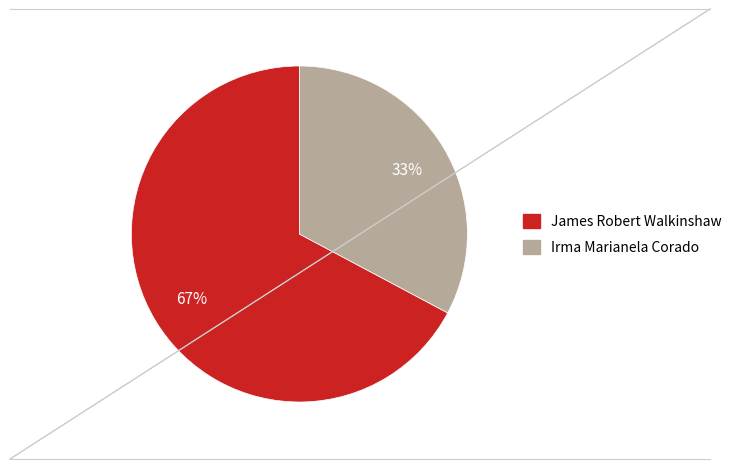

Is there a majority slice in this chart?

Yes